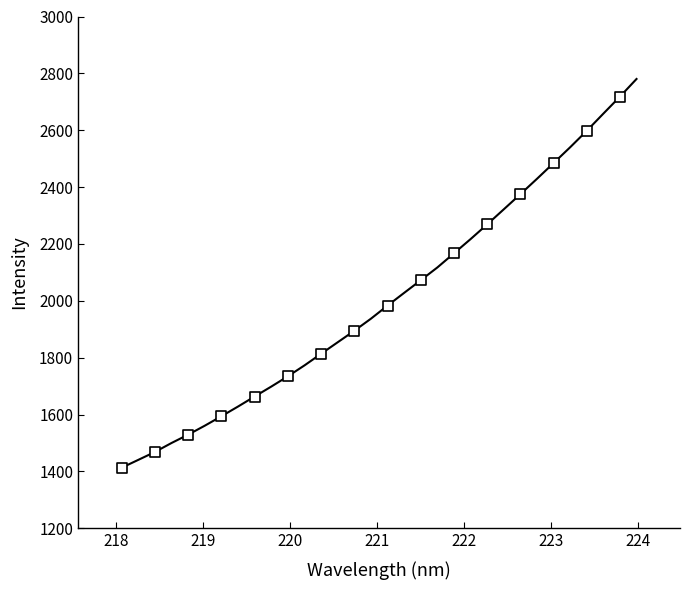

What is the range of X values (max minus min)?

5.7